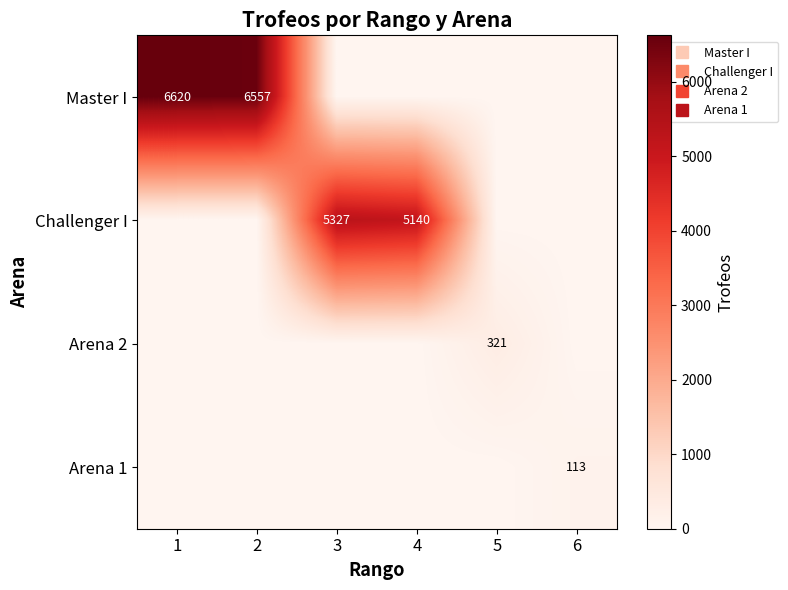

Is it true that Arena 2 equals 207 at 2?

False